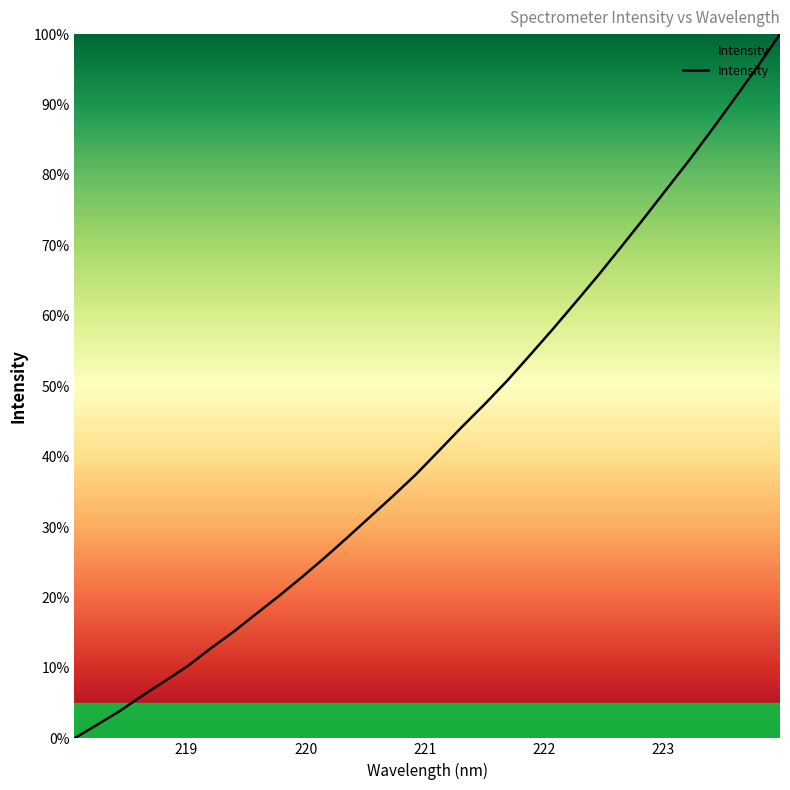

What is the maximum value shown in the chart?

100.0